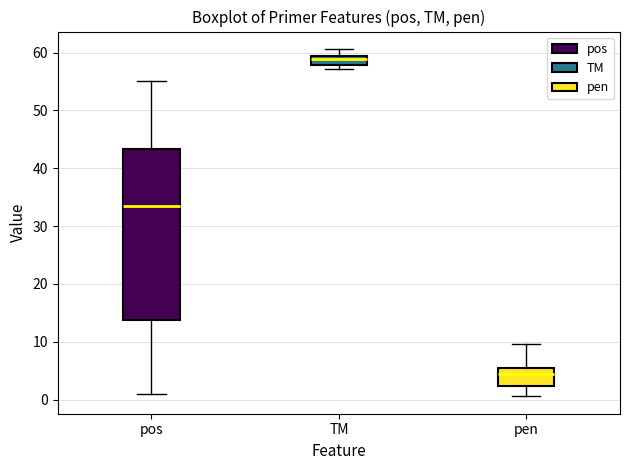

Where does the lower whisker of the box for pos end on the y-axis? The values are not printed on the chart, so give them approximately, as read against the axis.

1